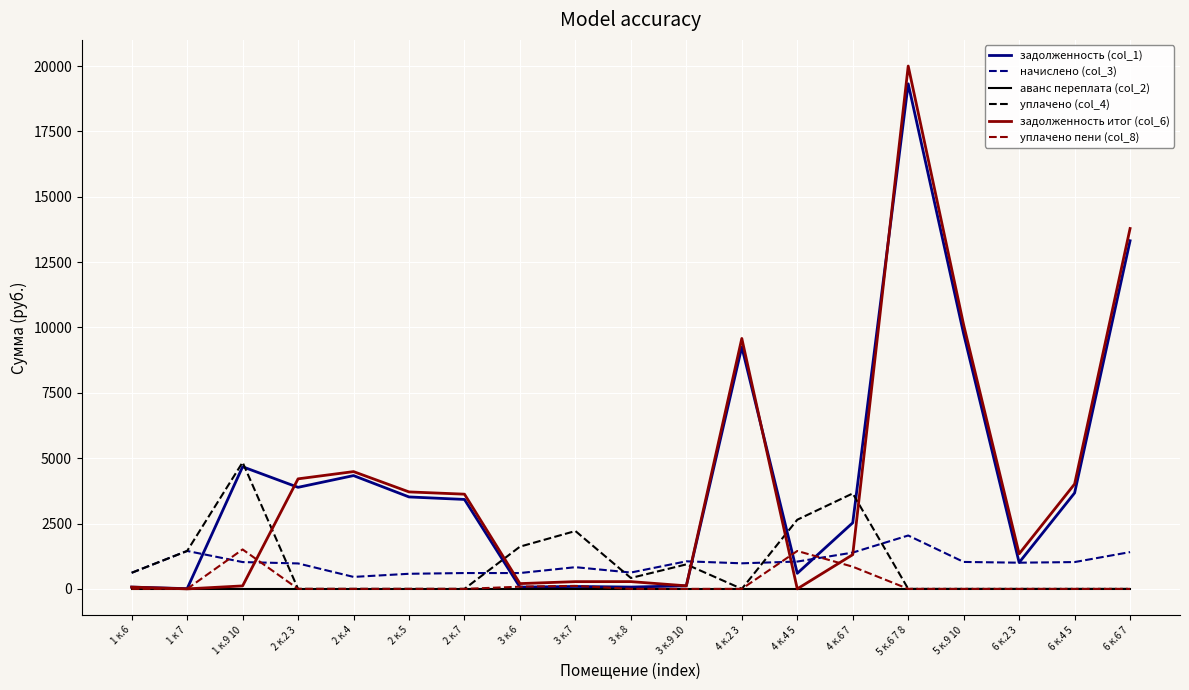

Which label corresponds to the largest value in the chart?

5 к.6 7 8